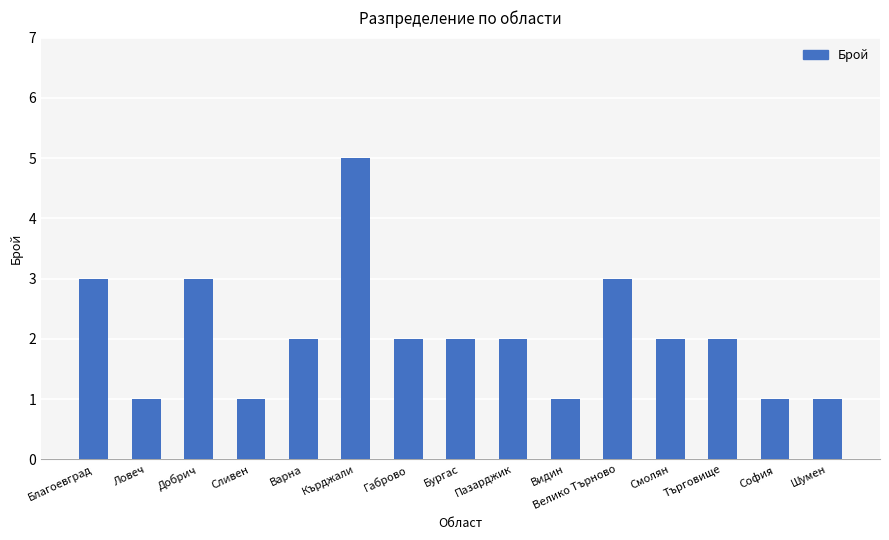

Between Видин and Търговище, which is larger?

Търговище